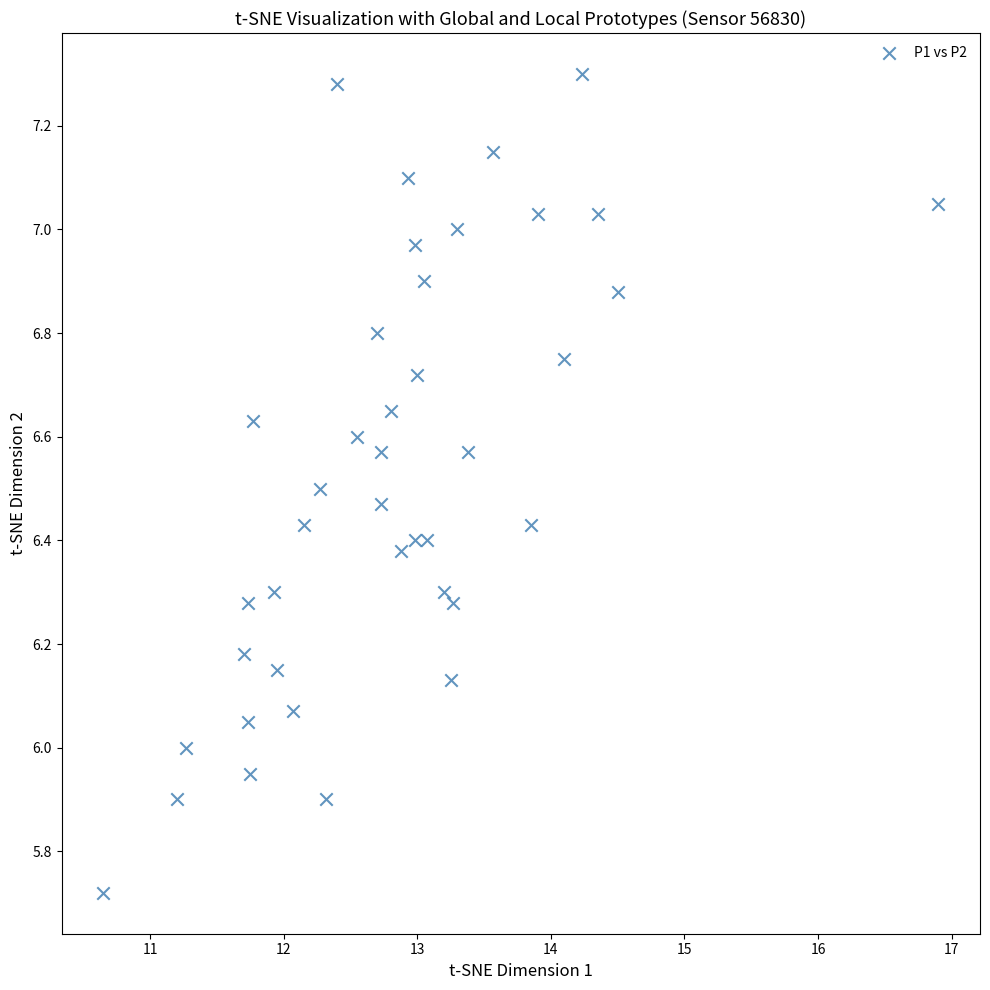

What is the range of Y values (max minus min)?

1.6